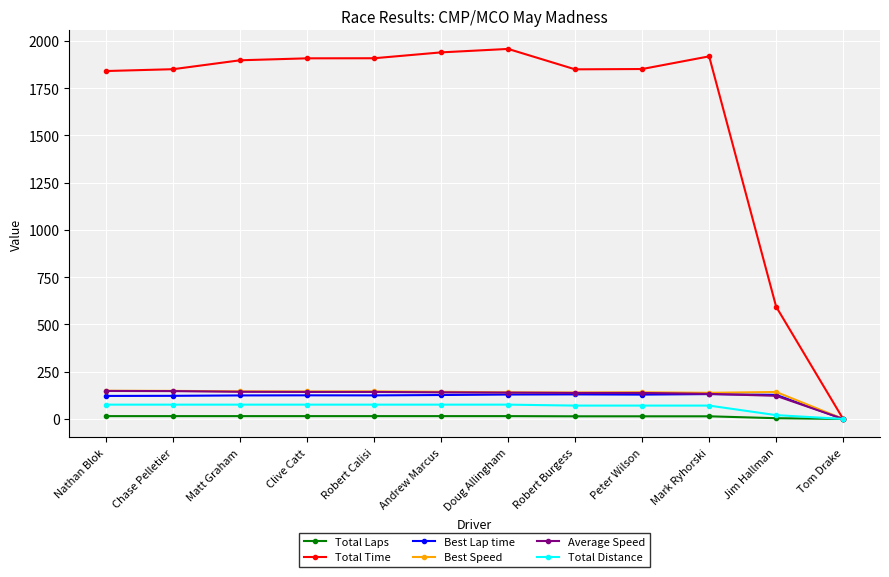

At which label is Total Time closest to 978?

Jim Hallman